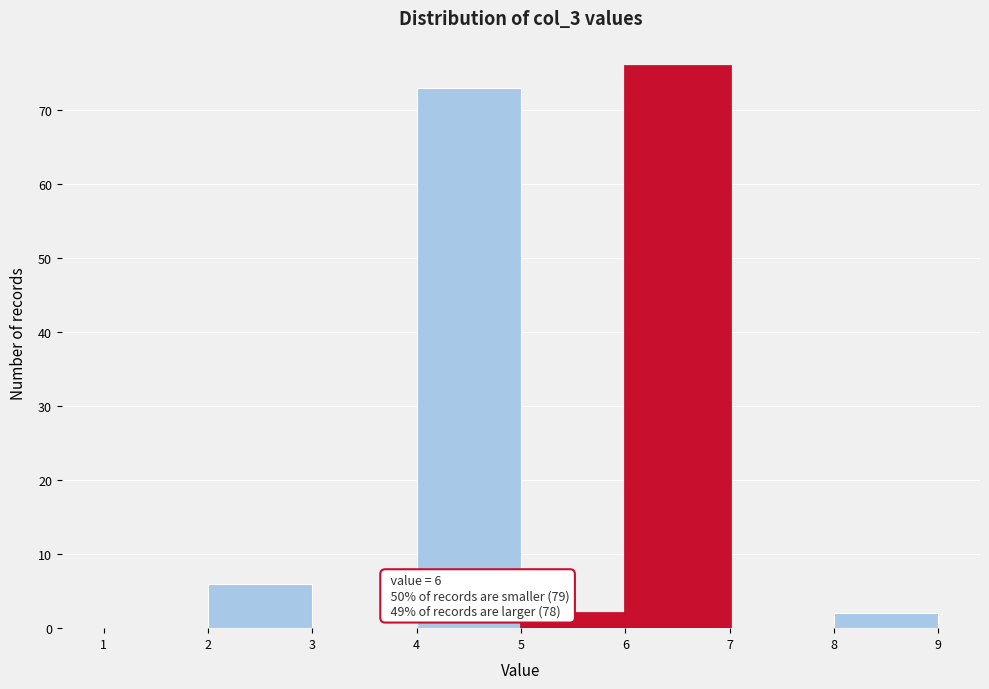

Over which range of the x-axis is the bar tallest?

6 to 7